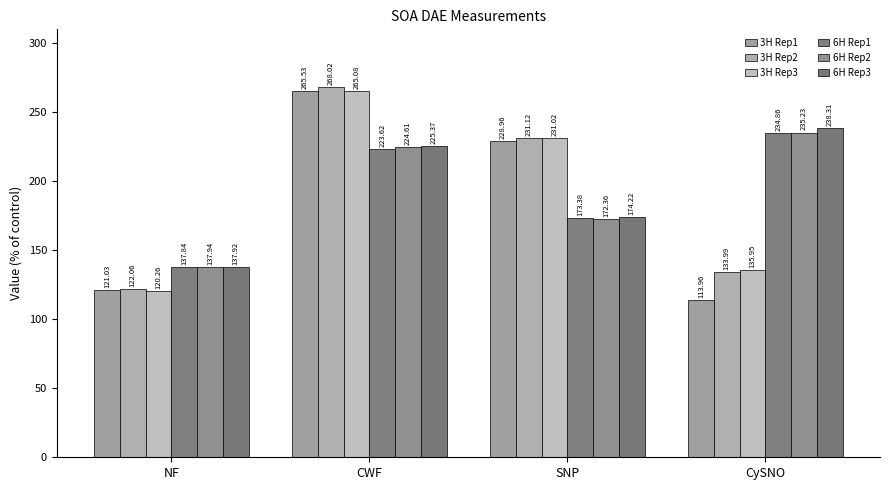

At how many categories does at least one series exceed 229?

3